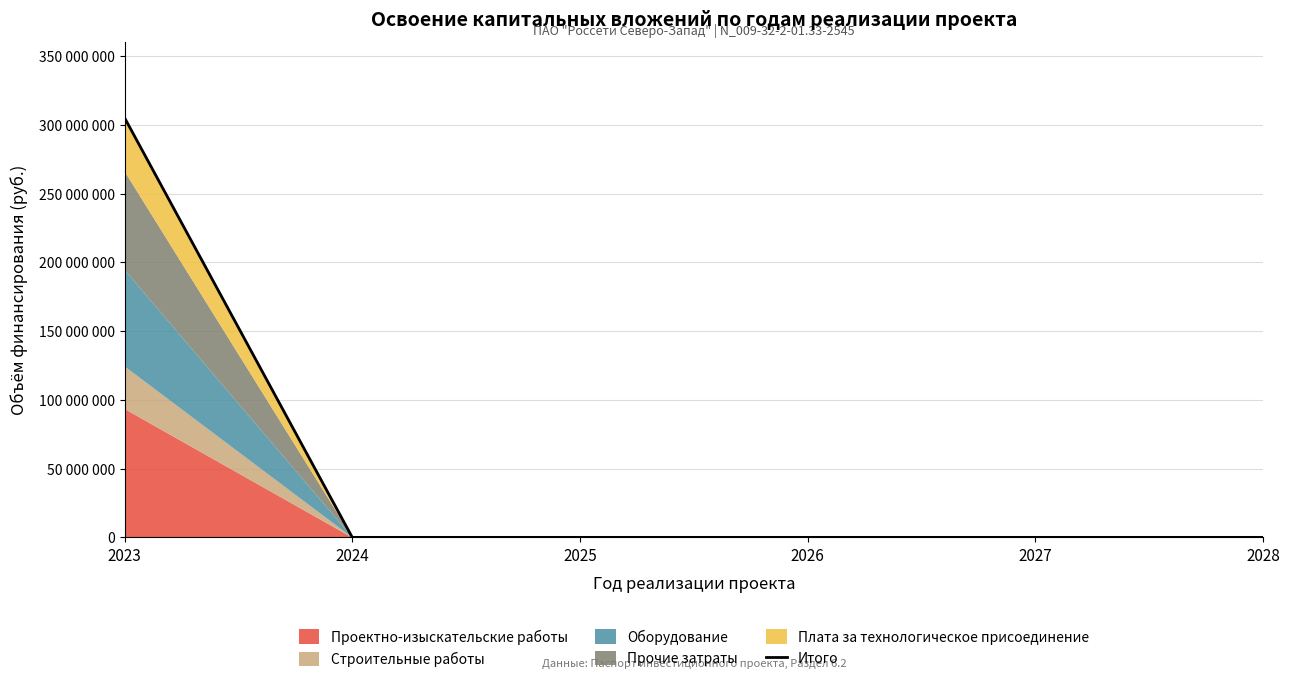

What is the greatest value displayed?

305135012